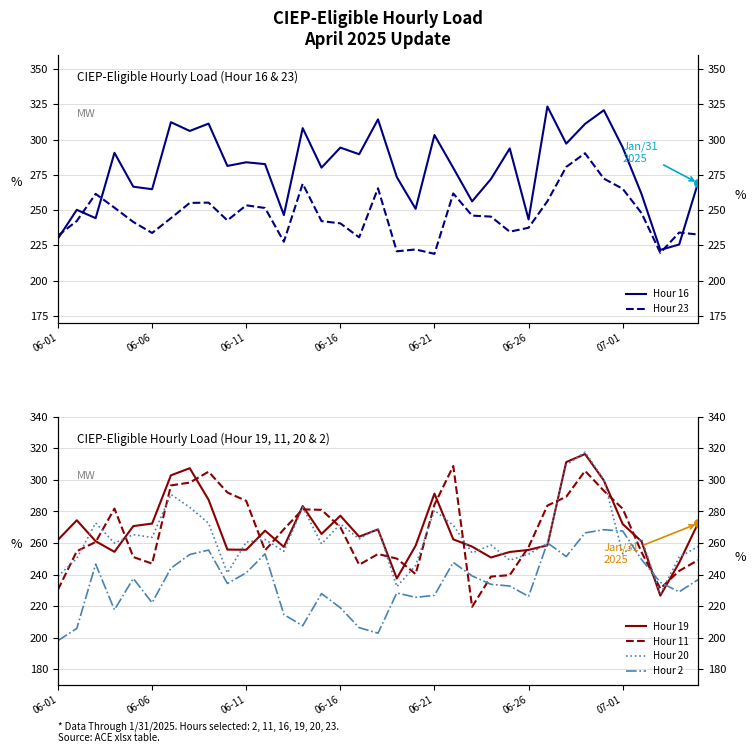

At which category is the sum across all series the highest?

28